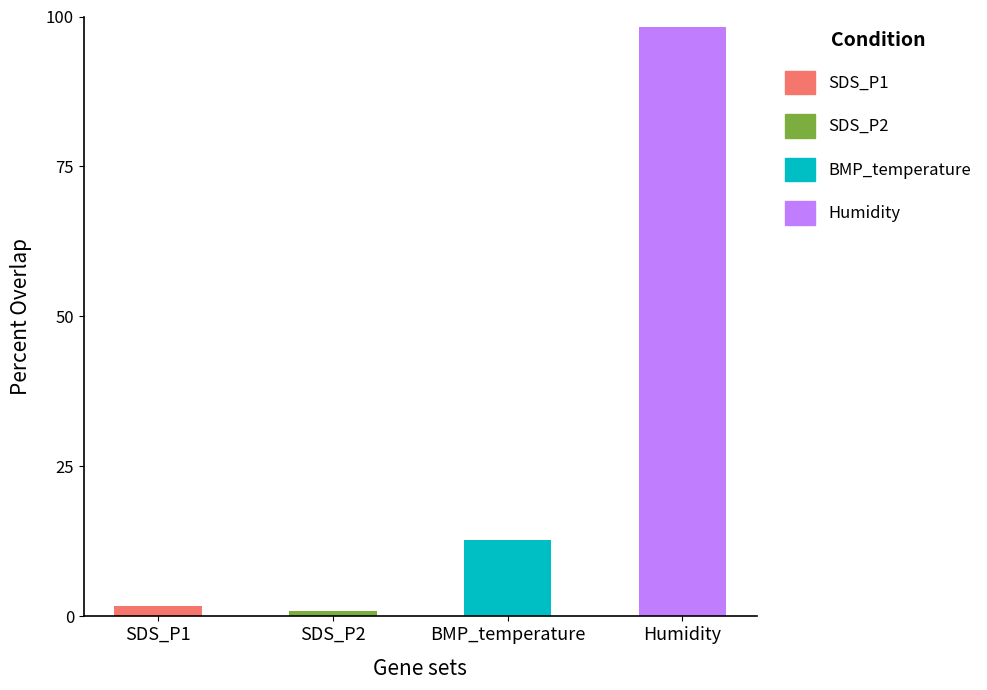

Is the value of BMP_temperature at -58 greater than the value of SDS_P1 at -58?

Yes